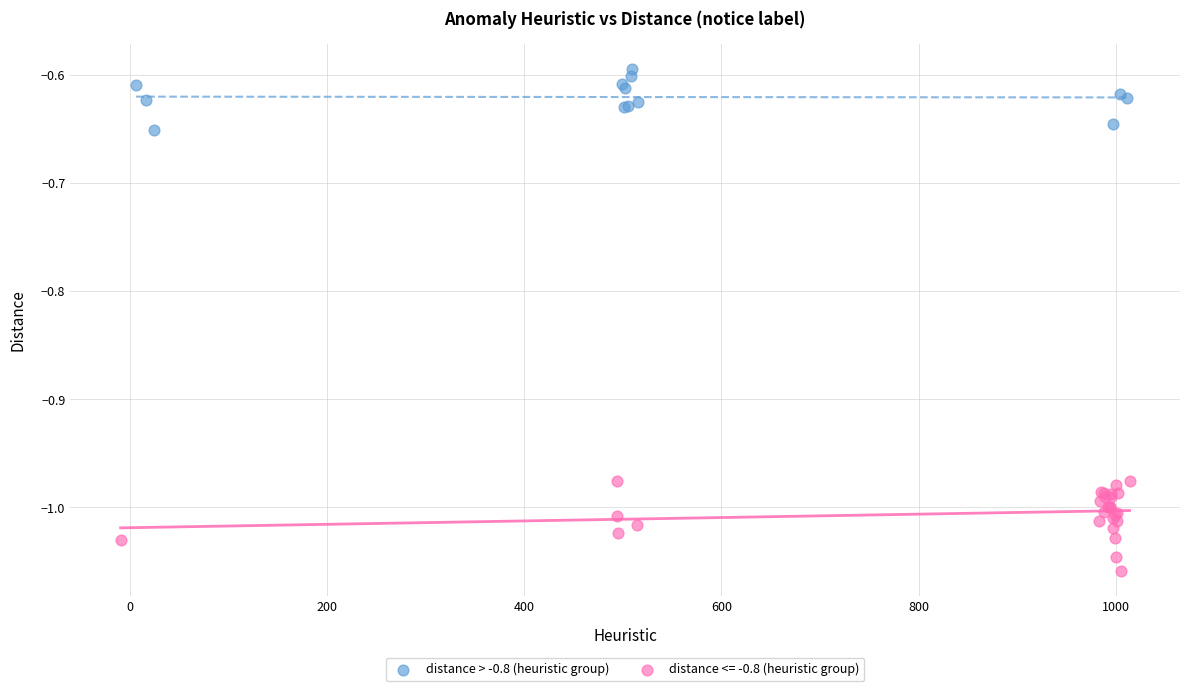

Which series has the largest Y range (max minus min)?

distance <= -0.8 (heuristic group)